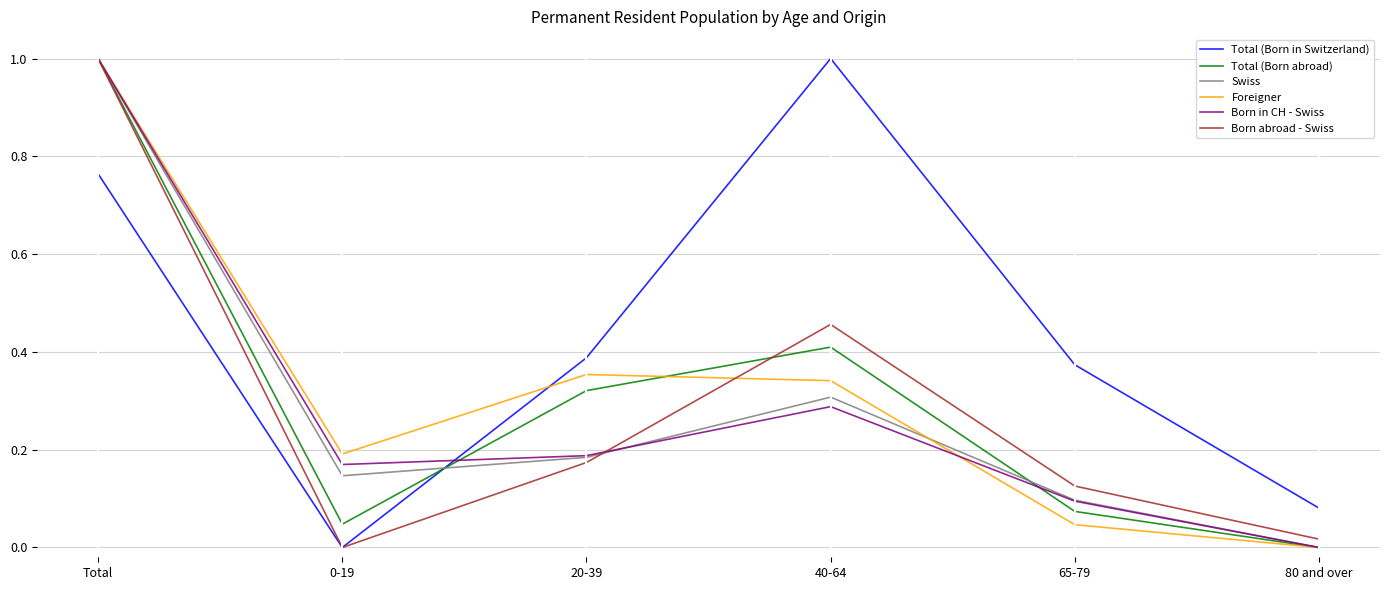

What are all the series names shown in the legend?

Total (Born in Switzerland), Total (Born abroad), Swiss, Foreigner, Born in CH - Swiss, Born abroad - Swiss